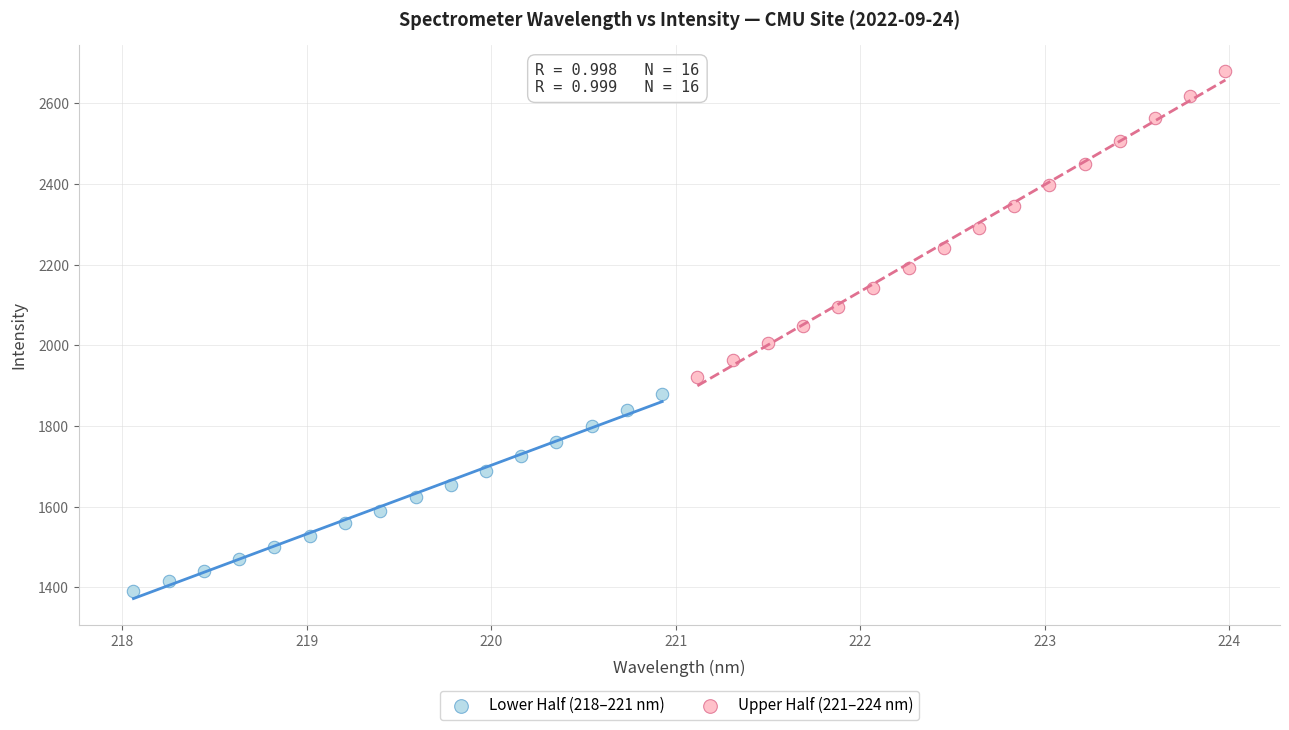

Which series has the widest spread of Y values?

Upper Half (221–224 nm)